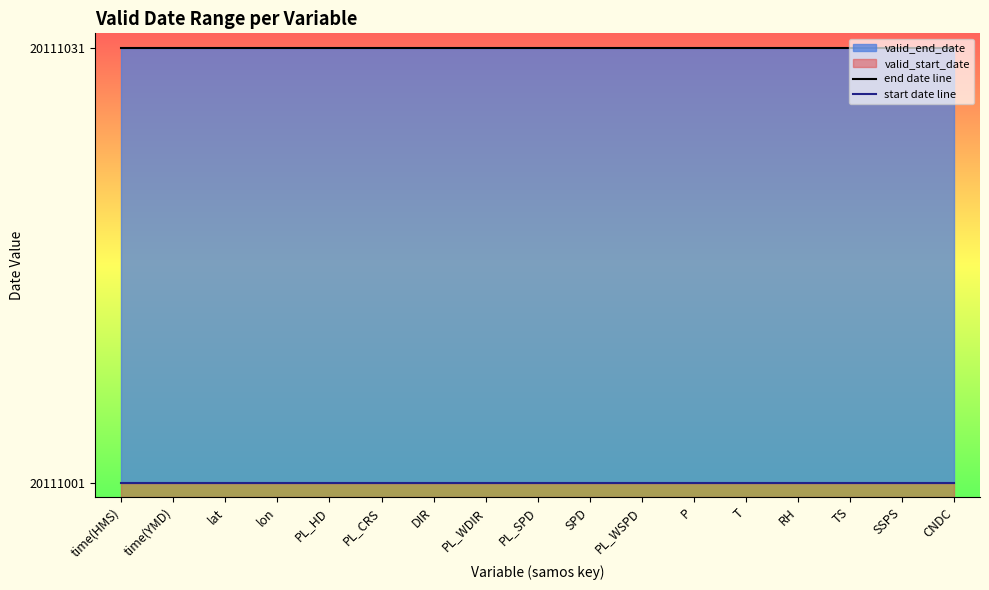

What is the sum of all end date line values?

341887527